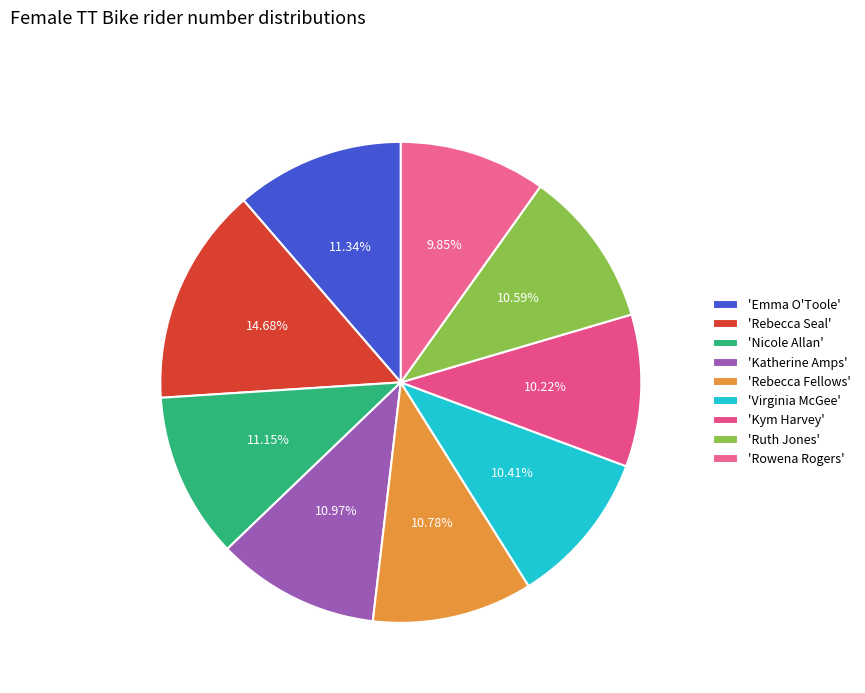

To the nearest percent, what is the difference between the largest and smallest slice percentages?

5%